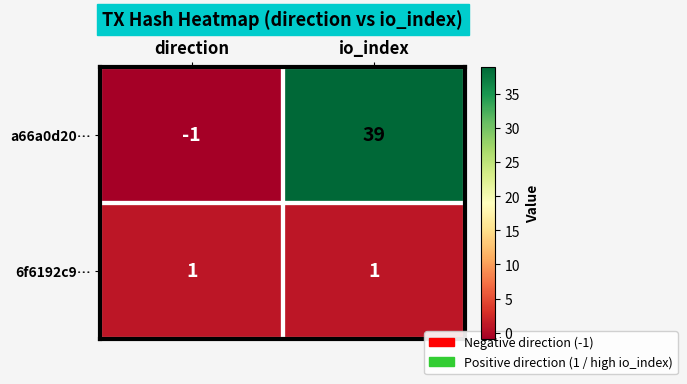

At which category does the chart reach its peak across all series?

io_index